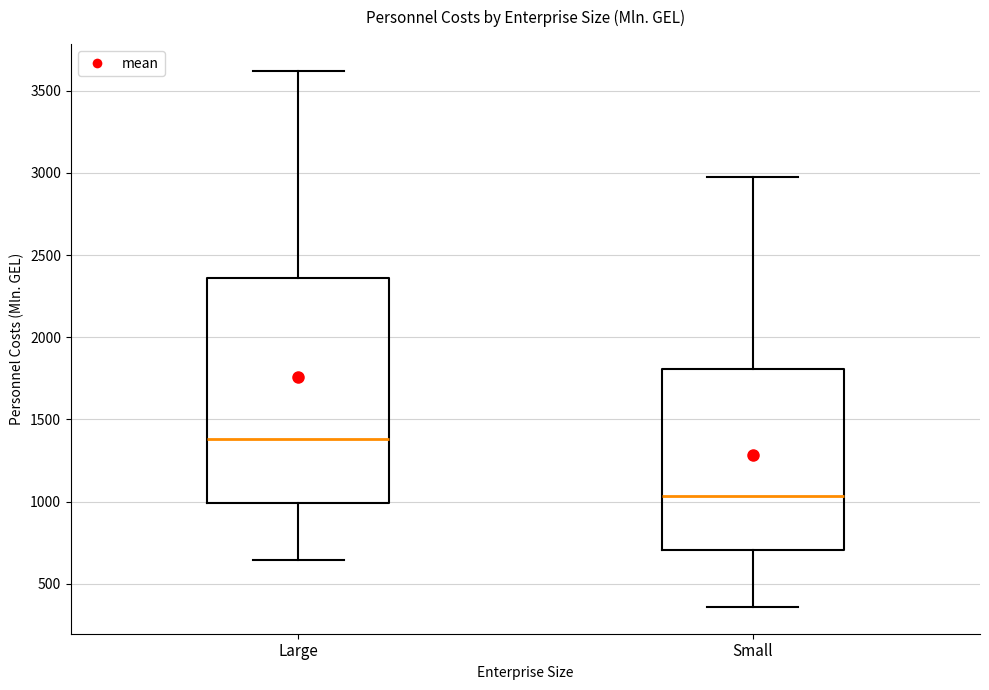

Reading left to right, read every box against the y-axis: the position of its median line, the range the box covers, and the ends of its whiskers. The values are not printed on the chart, so give them approximately, as read against the axis.

Large: median 1400, box 1000 to 2350, whiskers 650 to 3600
Small: median 1050, box 700 to 1800, whiskers 350 to 2950